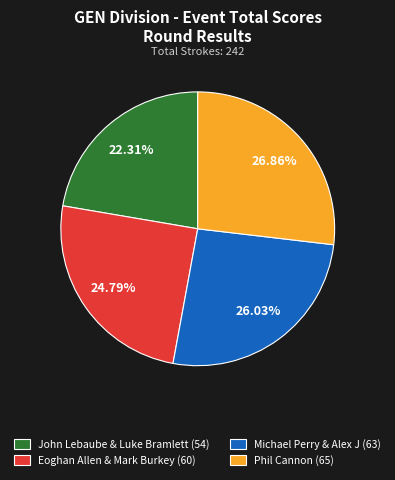

To the nearest percent, what is the difference between the John Lebaube & Luke Bramlett and Eoghan Allen & Mark Burkey slice percentages?

2%